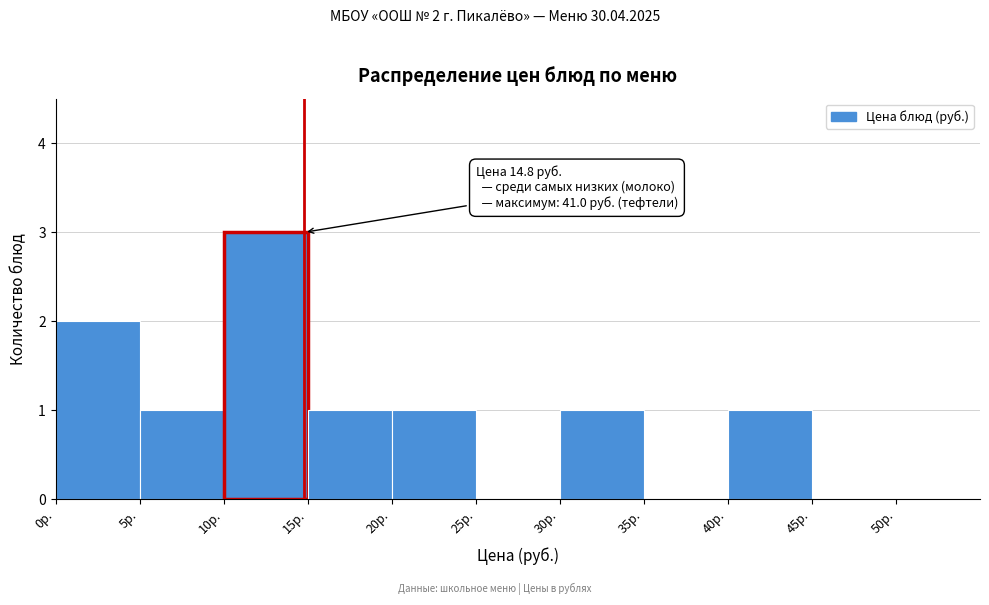

Which range on the x-axis has the tallest bar?

10 to 15